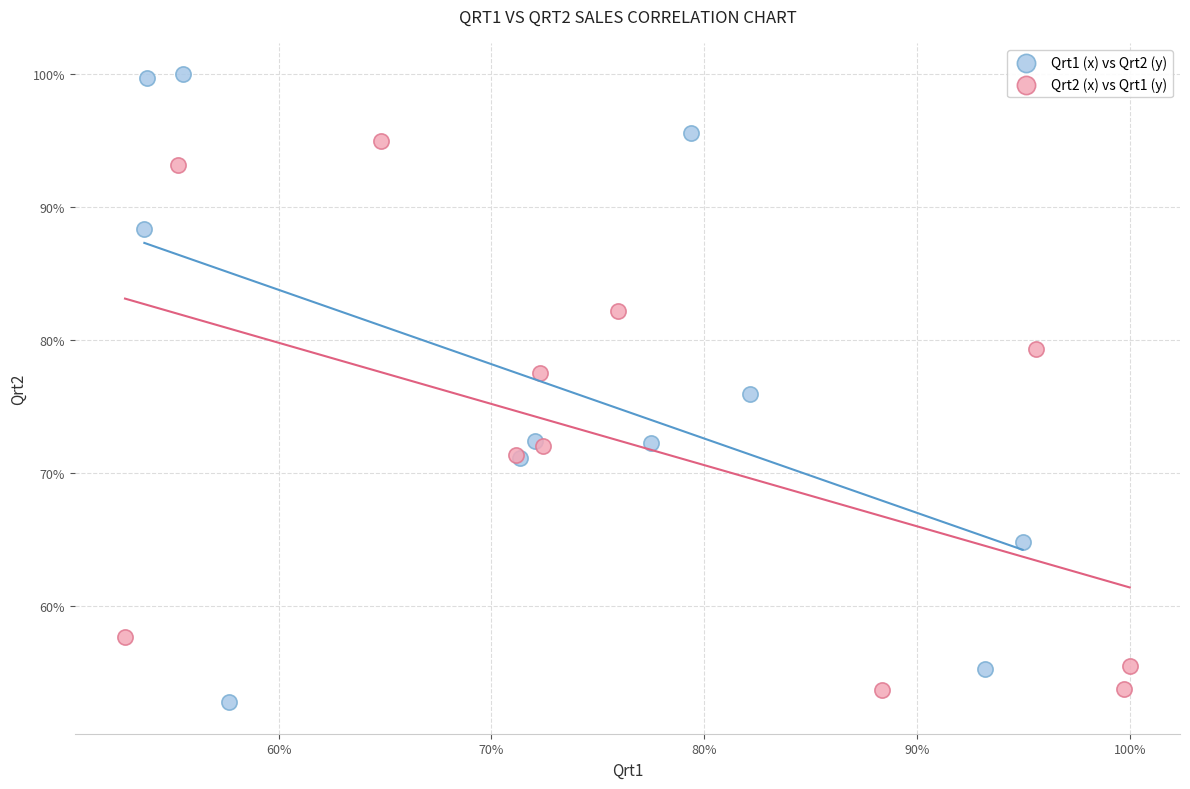

Which series has the largest Y range (max minus min)?

Qrt1 (x) vs Qrt2 (y)